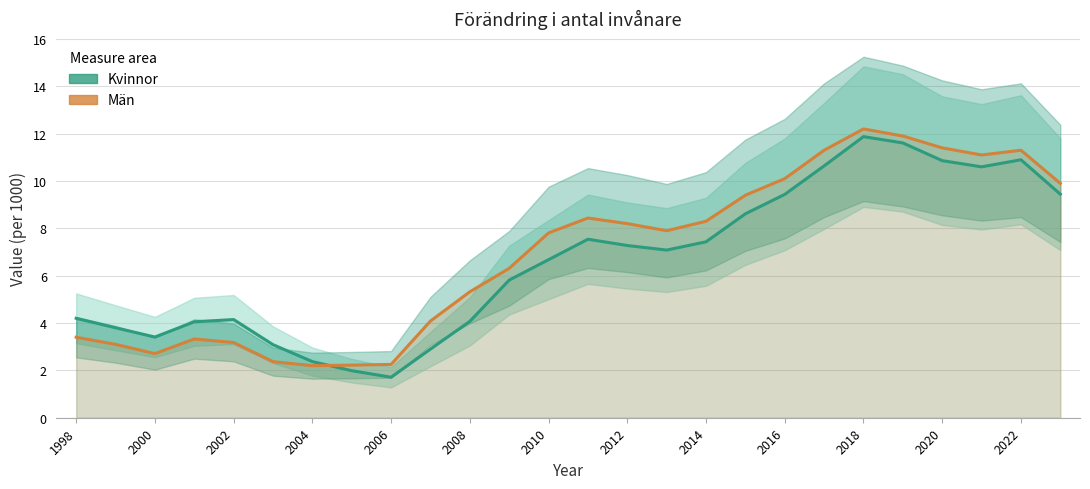

What is the value of the Kvinnor point at the 16th from the left?

7.1